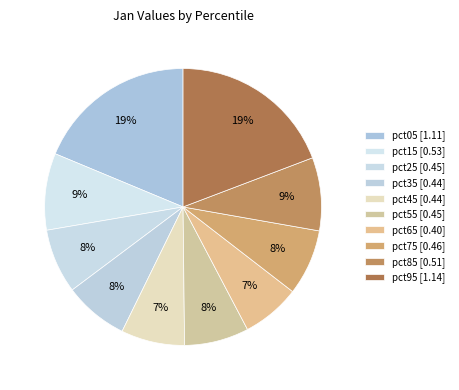

Rank the categories by value from lowest to highest.

pct65, pct45, pct35, pct55, pct25, pct75, pct85, pct15, pct05, pct95